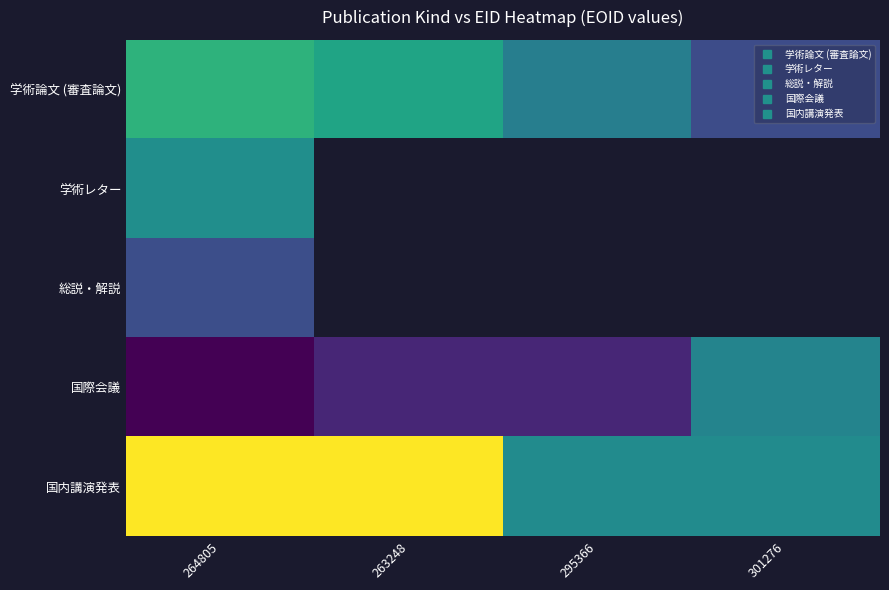

At which category is the sum across all series the highest?

264805